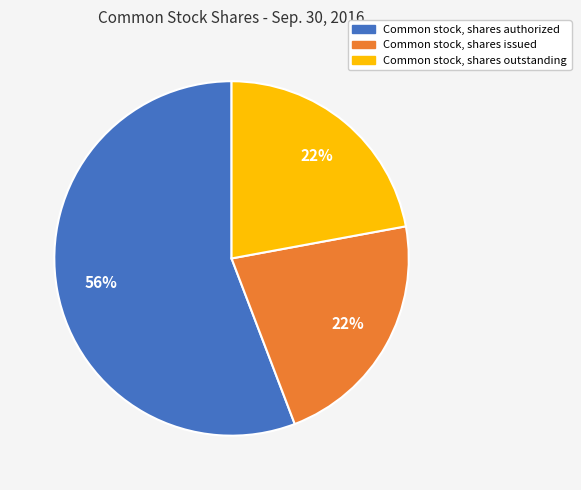

Is the sum of Common stock, shares authorized and Common stock, shares outstanding greater than half?

Yes